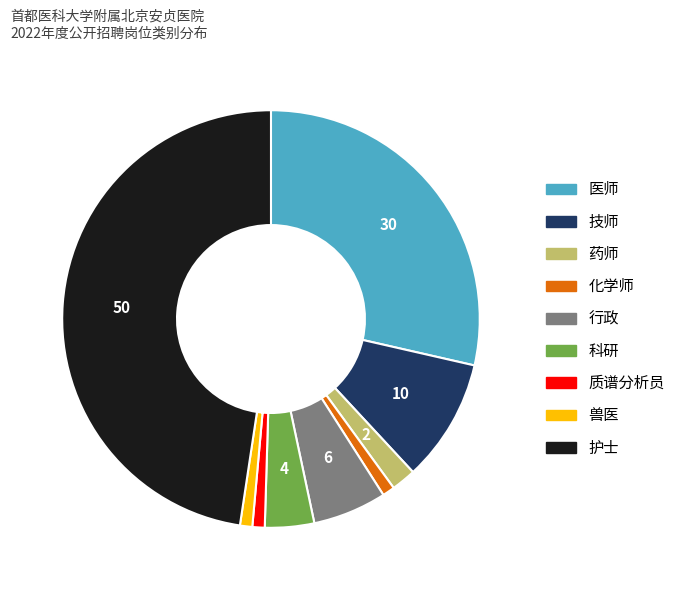

Which category has the biggest portion of the pie?

护士